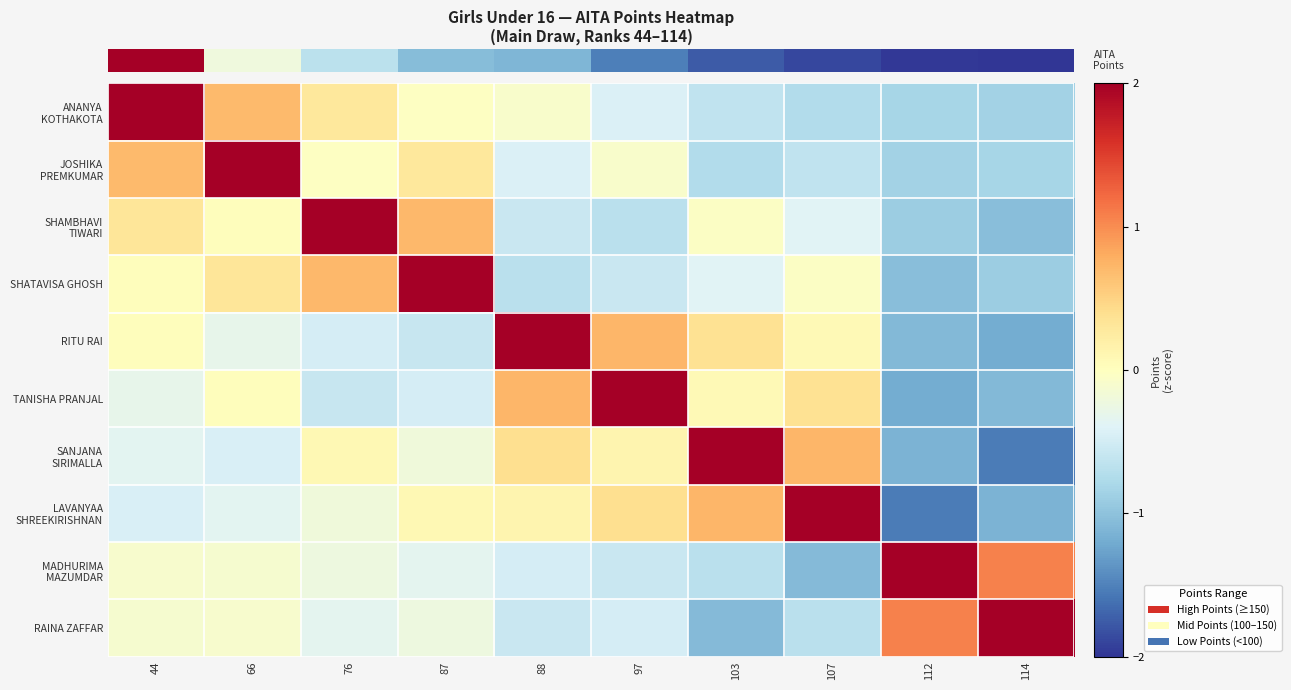

At how many categories does at least one series exceed 0?

10